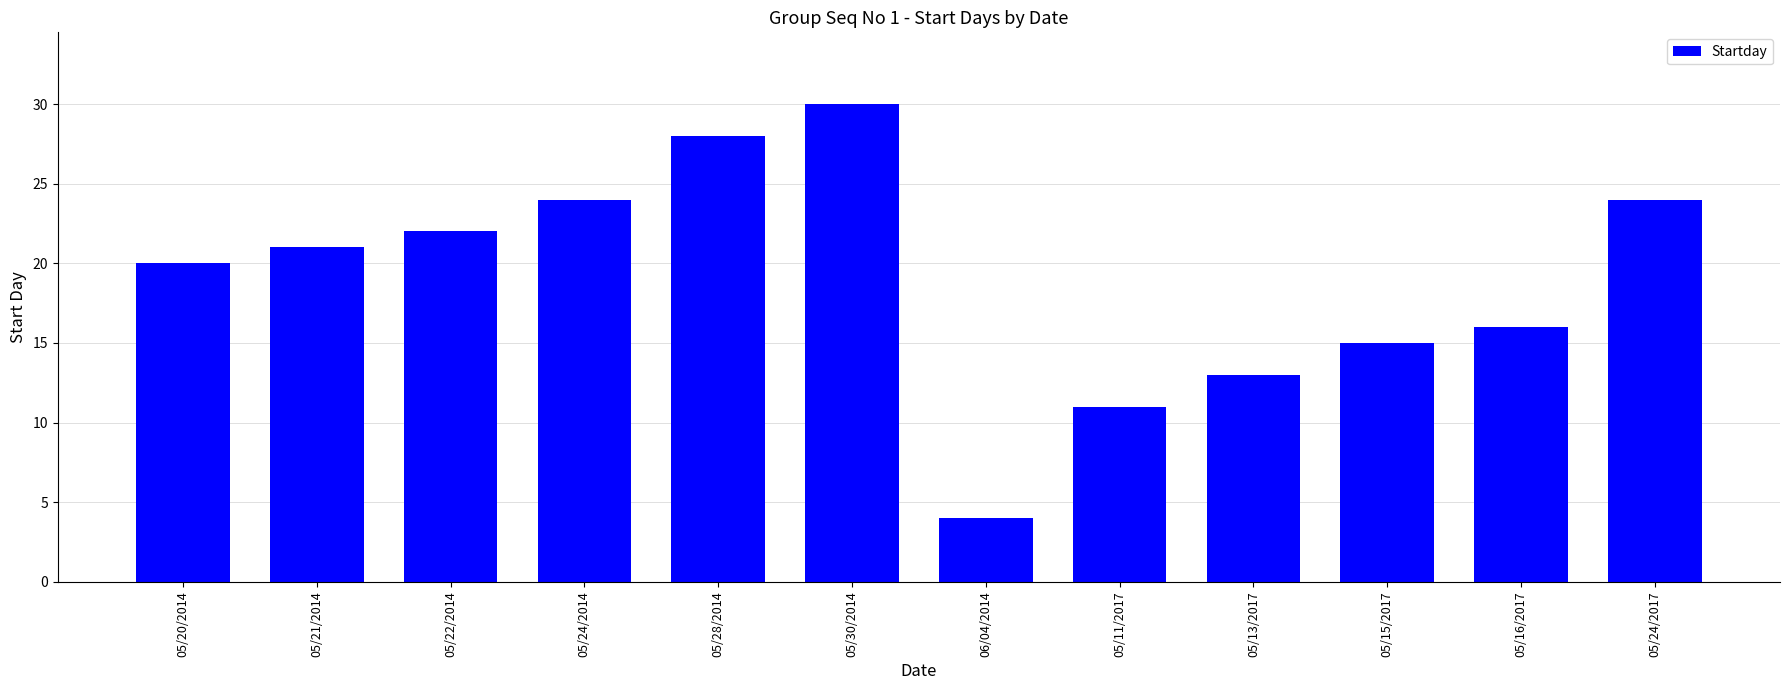

What position from the left is 05/15/2017?

10